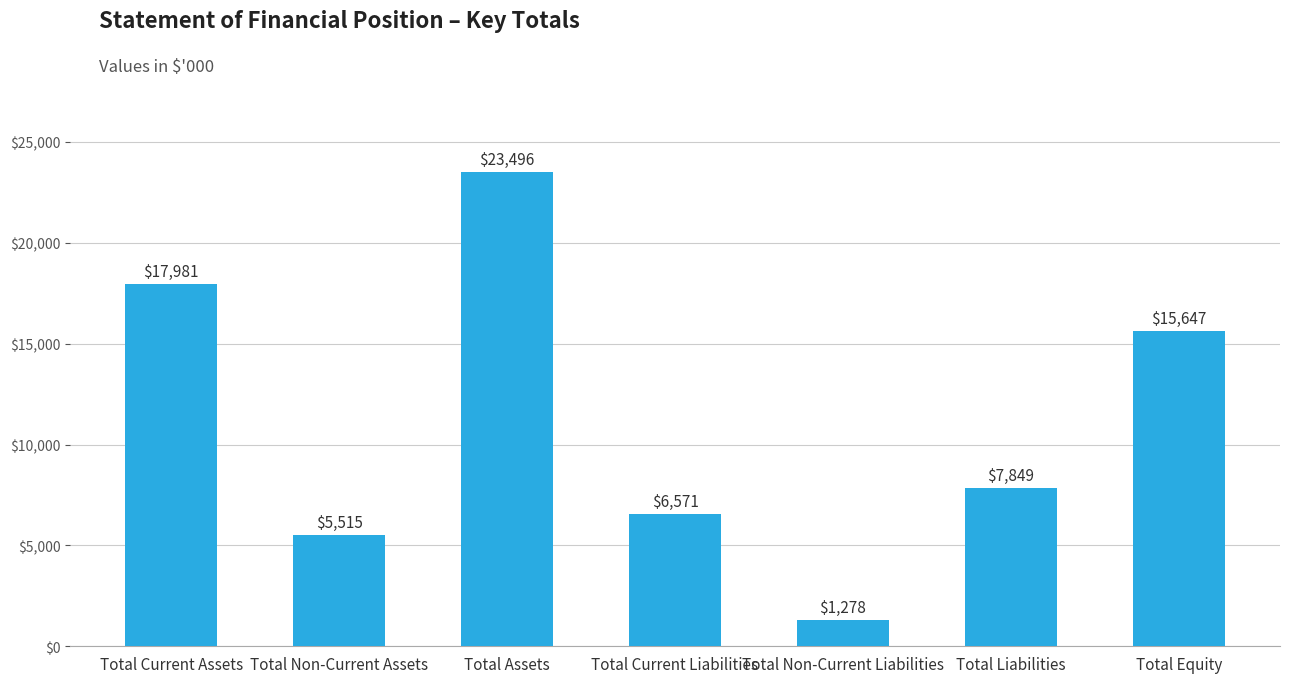

Are the bars grouped side by side (vs. stacked)?

No